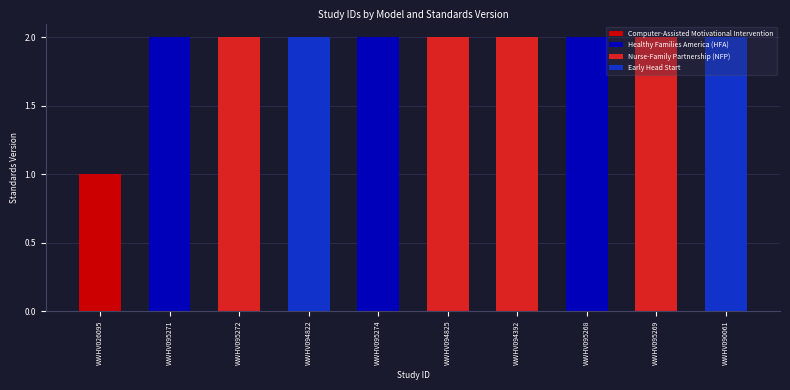

Does the chart contain any negative values?

No